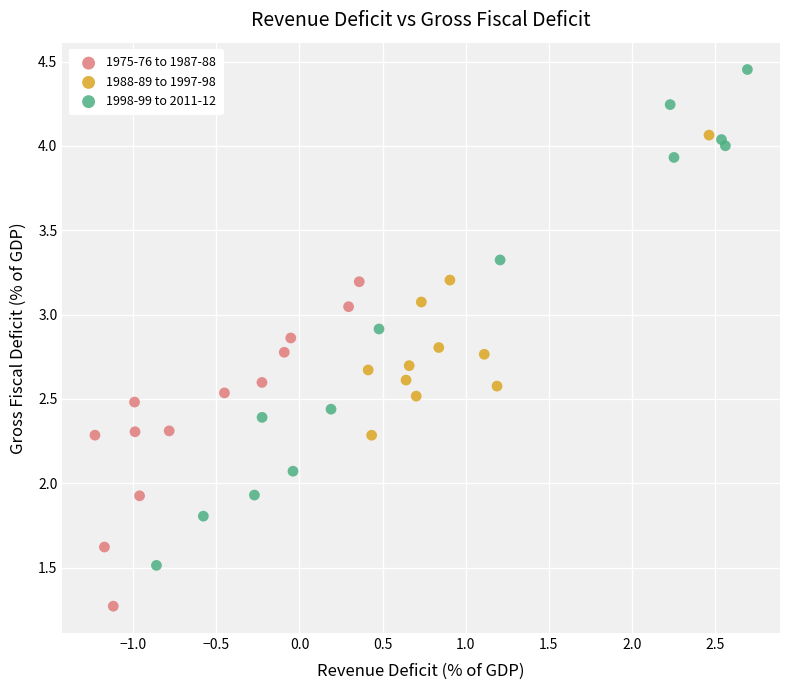

Which series has the largest Y range (max minus min)?

1998-99 to 2011-12